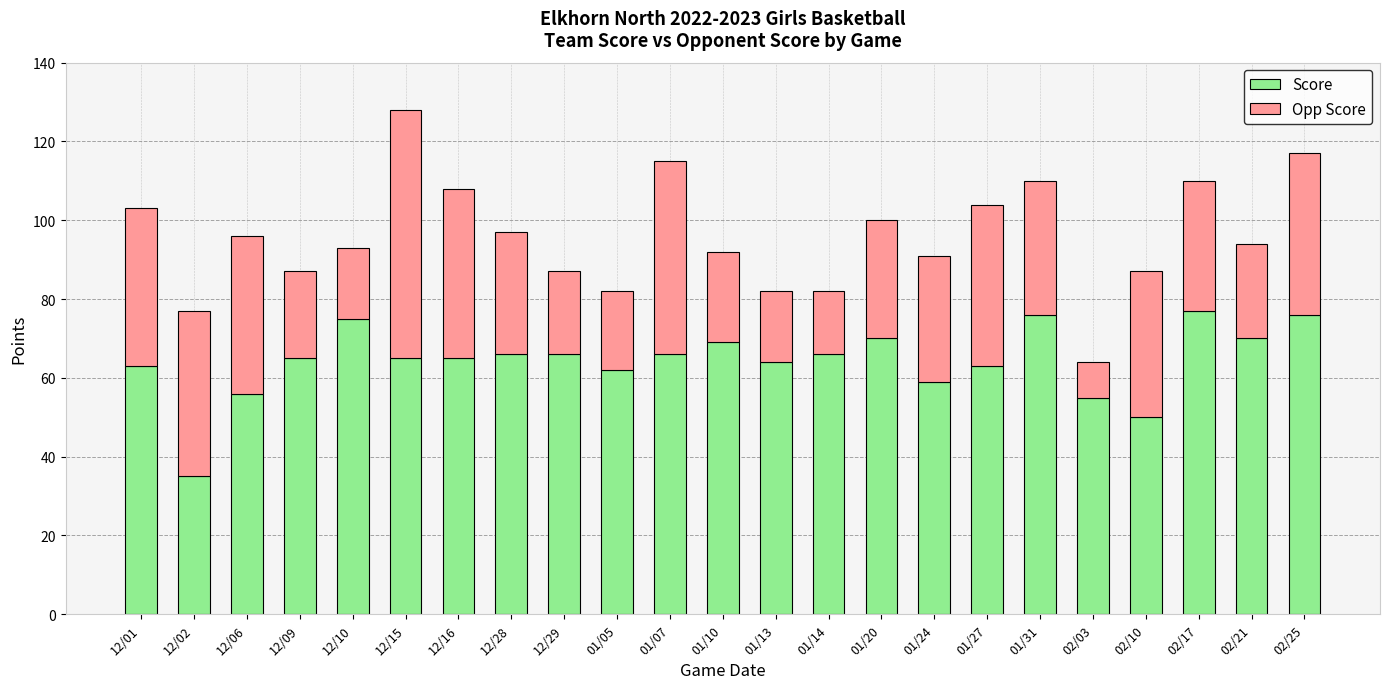

At which category is the sum across all series the highest?

12/15